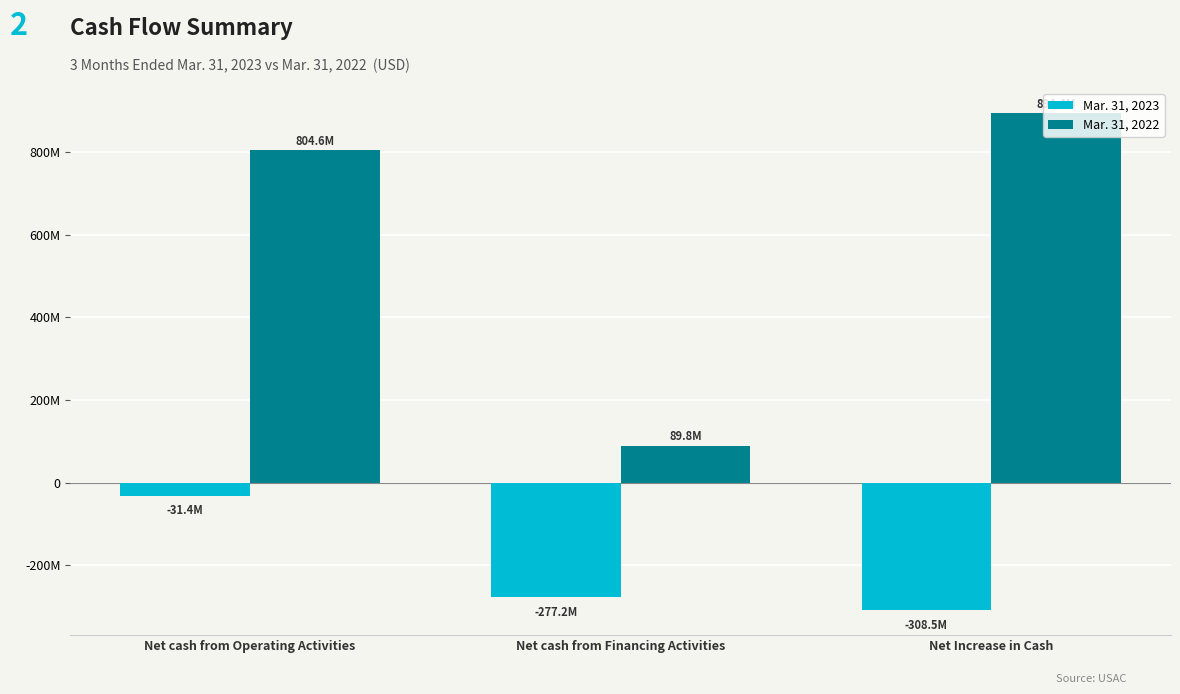

Rank the categories by Mar. 31, 2023 value from highest to lowest.

Net cash from Operating Activities, Net cash from Financing Activities, Net Increase in Cash